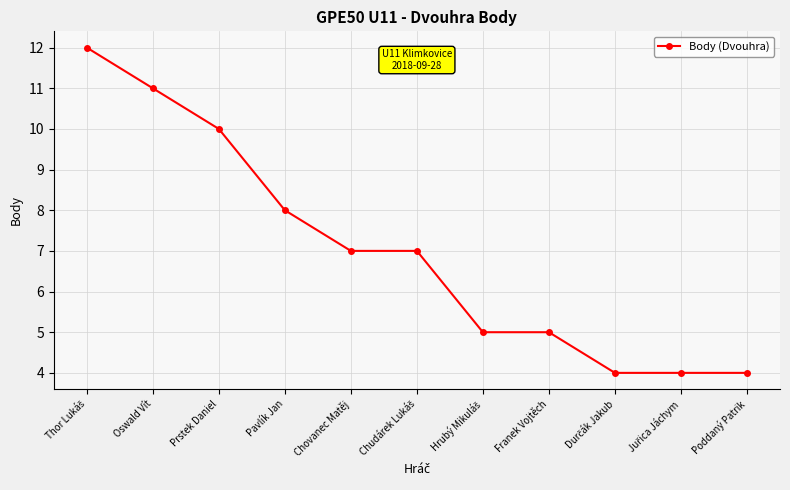

What is the difference between the second highest and minimum values?

7